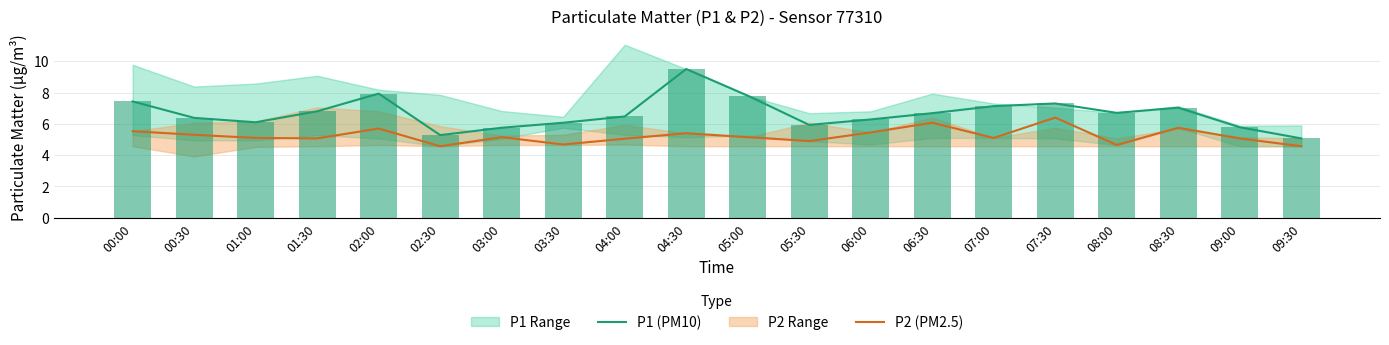

At how many categories does at least one series exceed 8?

1